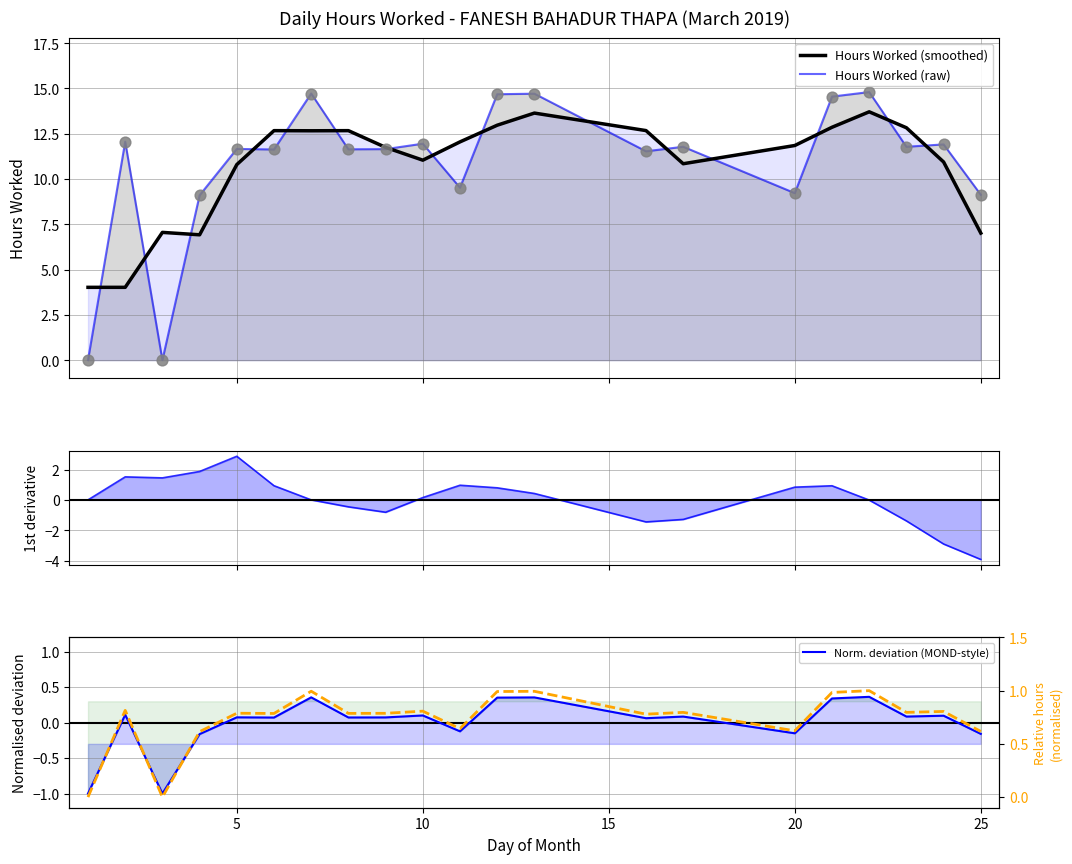

Which series reaches the minimum Y coordinate?

Gradient of Hours